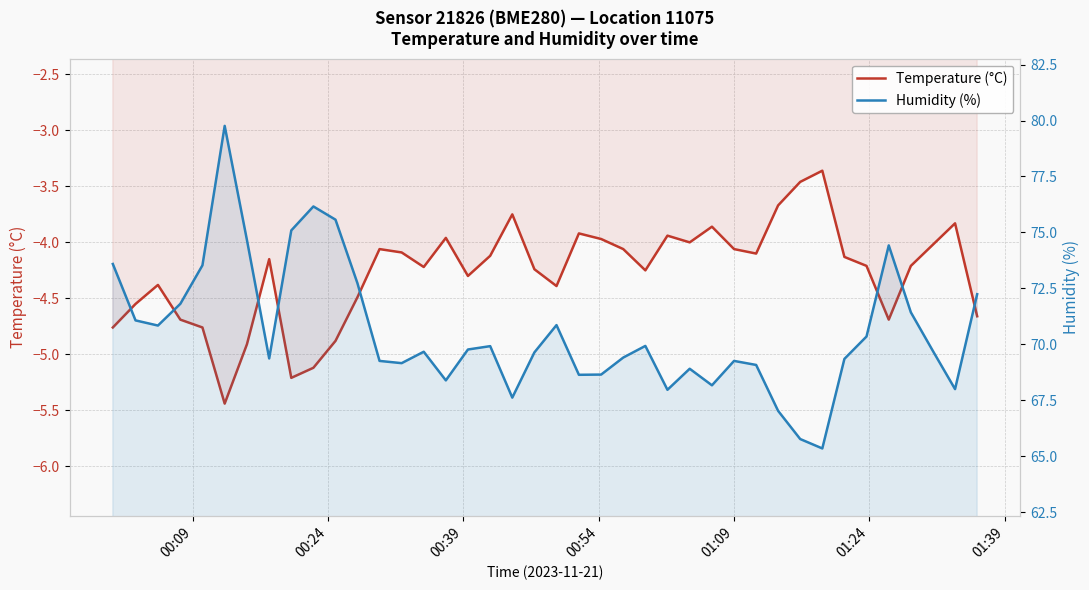

What are all the series names shown in the legend?

Temperature (°C), Humidity (%)